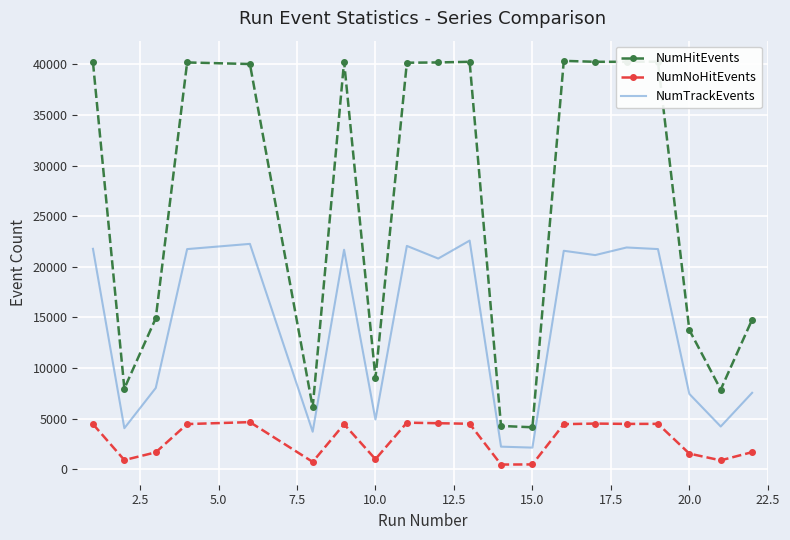

What is the highest value of the NumHitEvents series?

40344